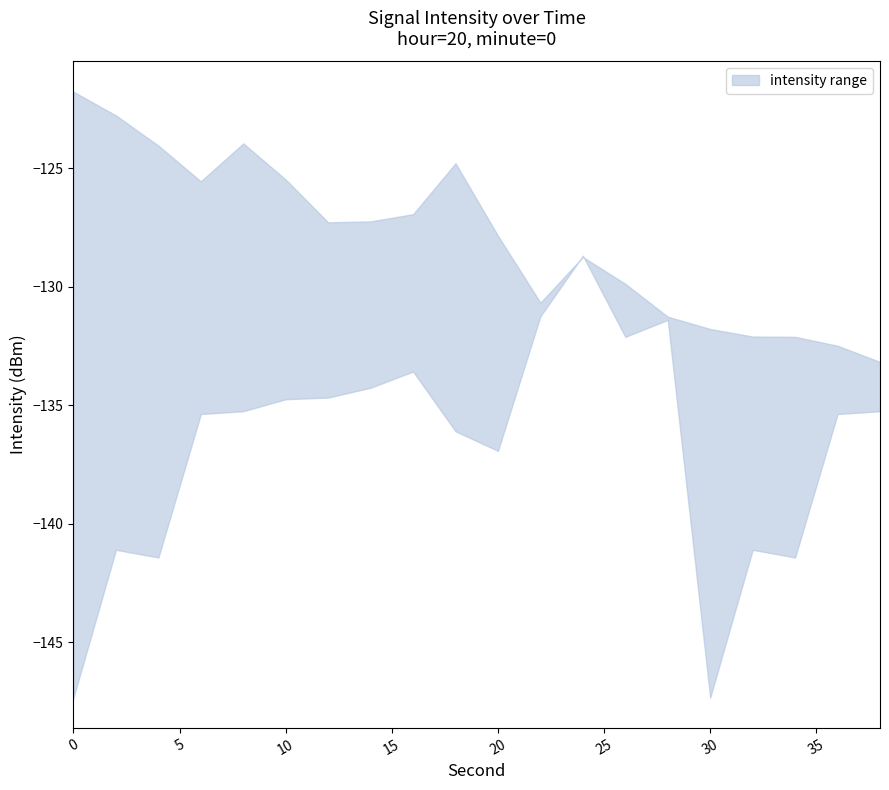

Which series has the largest total across all categories?

intensity_upper